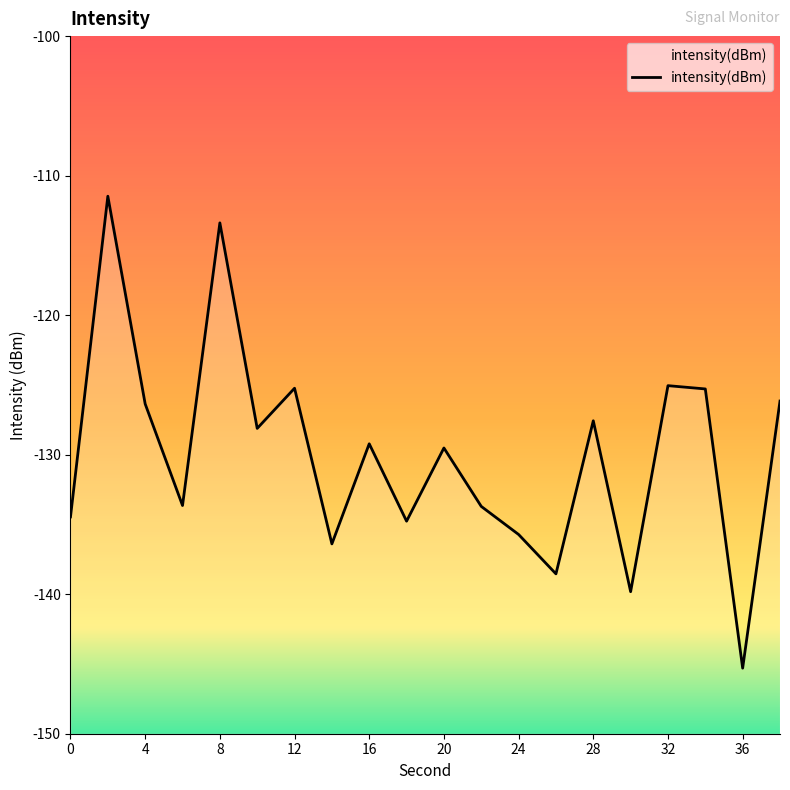

How many points are higher than both their immediate neighbors (excluding endpoints)?

7